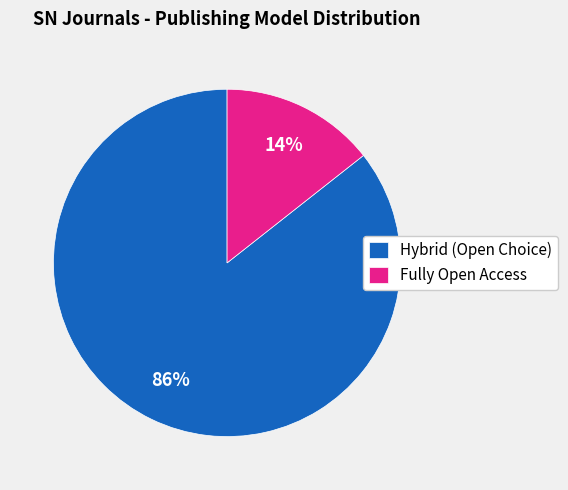

Is there any slice that represents more than half of the pie?

Yes